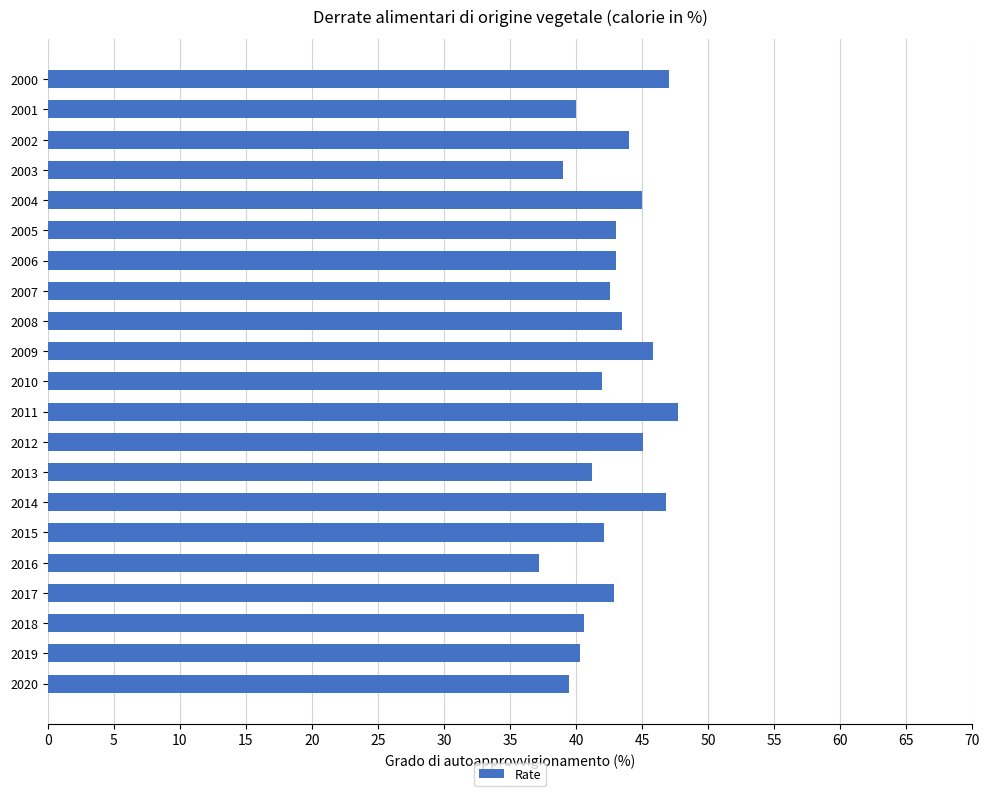

What is the difference between the second highest and second lowest values?

8.0